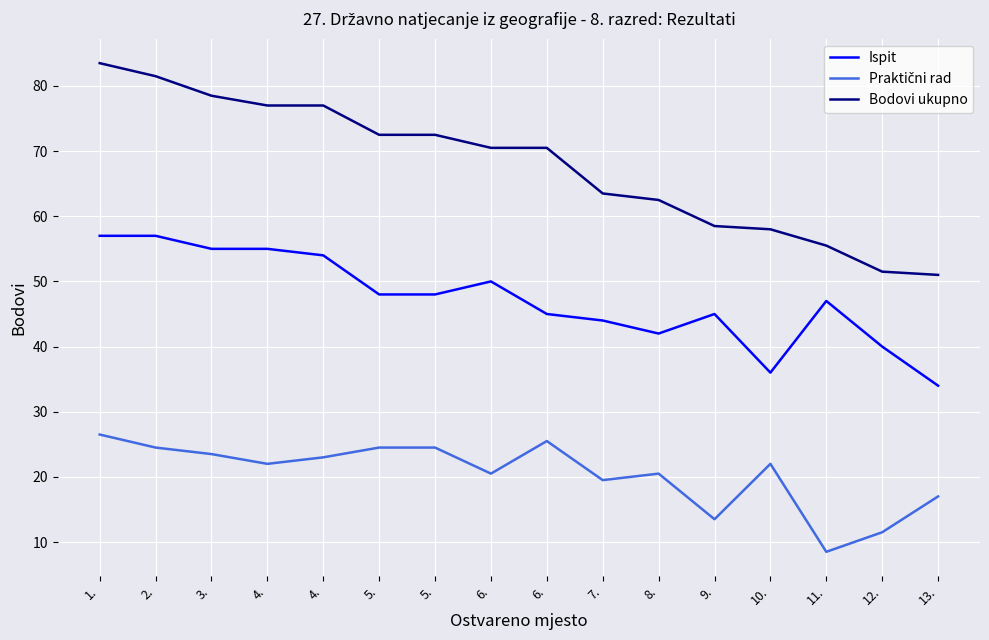

How many lines are shown in the chart?

3